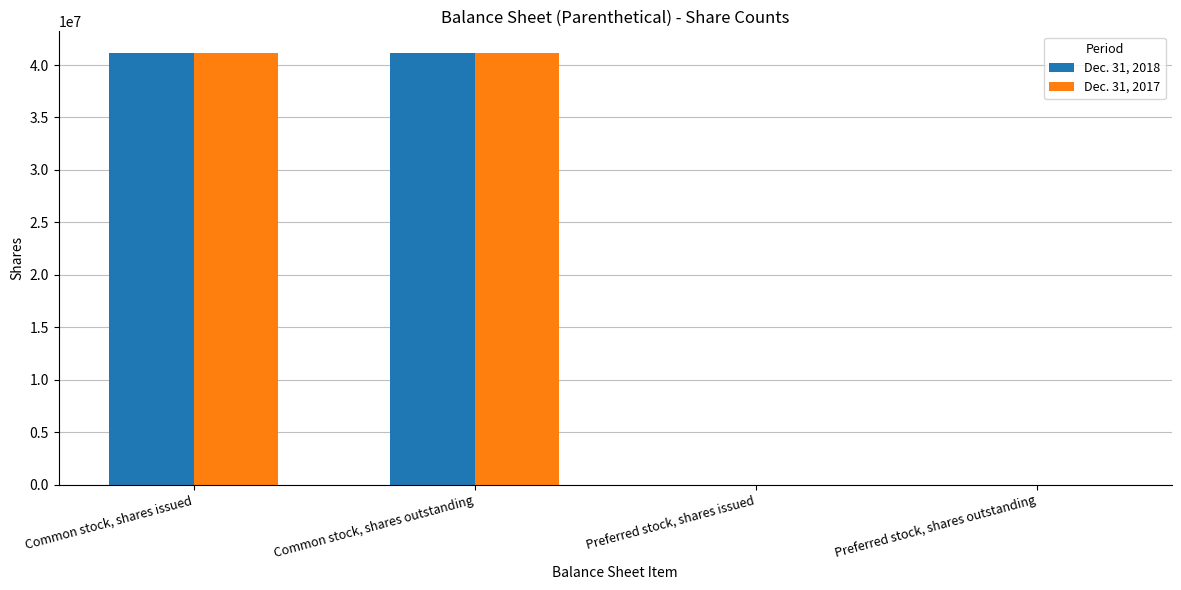

Is the value of Dec. 31, 2017 at Preferred stock, shares outstanding greater than the value of Dec. 31, 2018 at Common stock, shares issued?

No